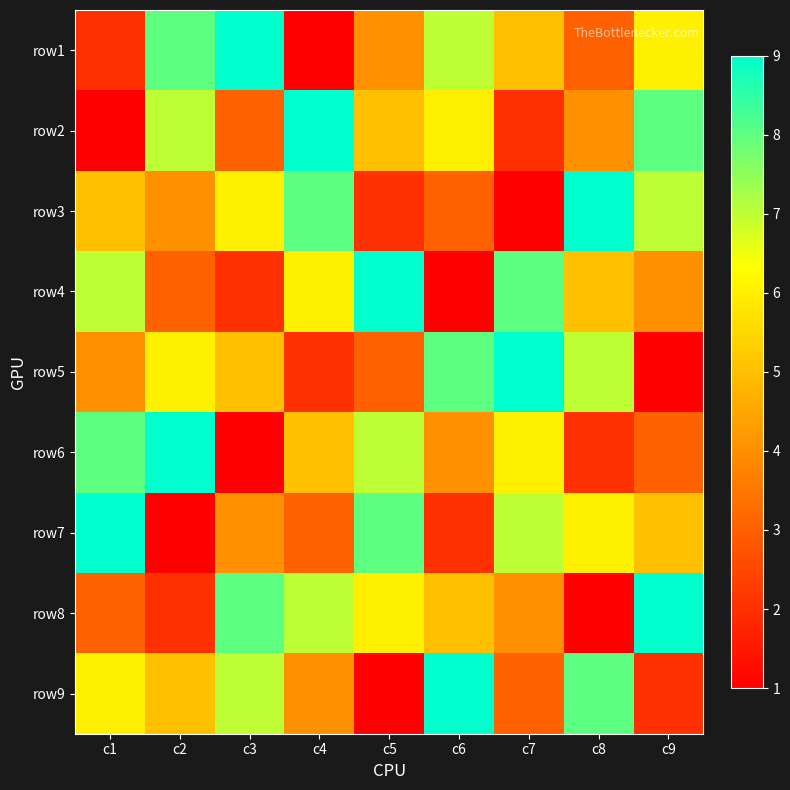

How many distinct data groups are displayed?

9